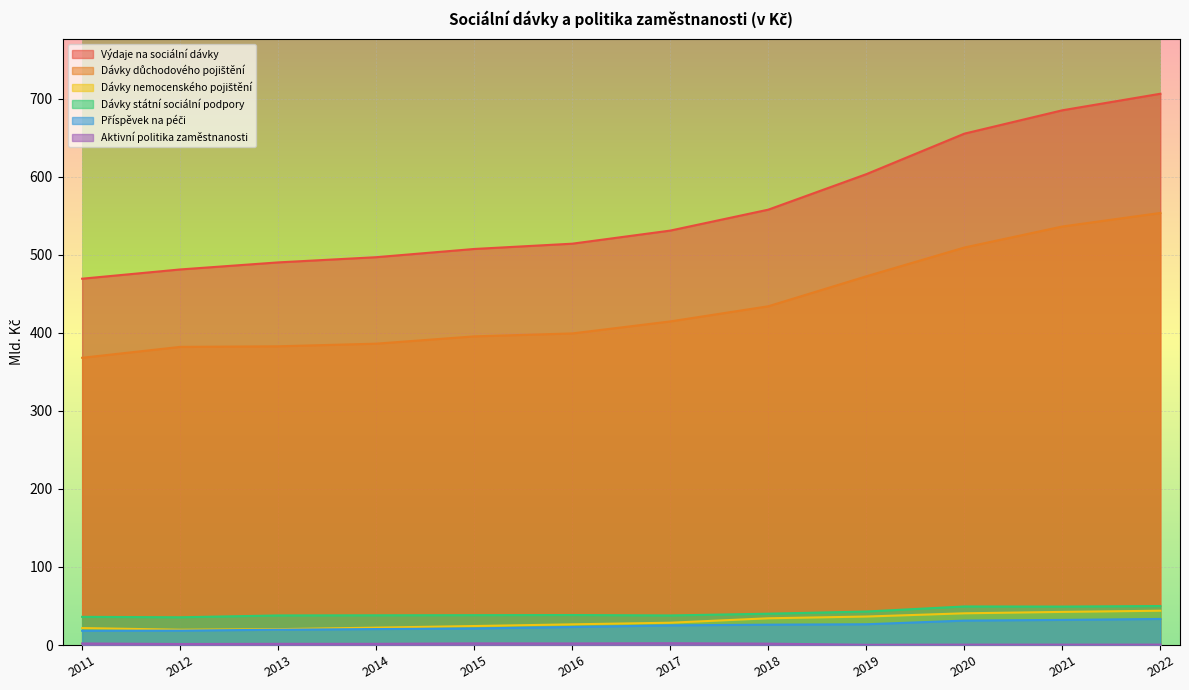

Which category has the lowest value in the Dávky důchodového pojištění series?

2011